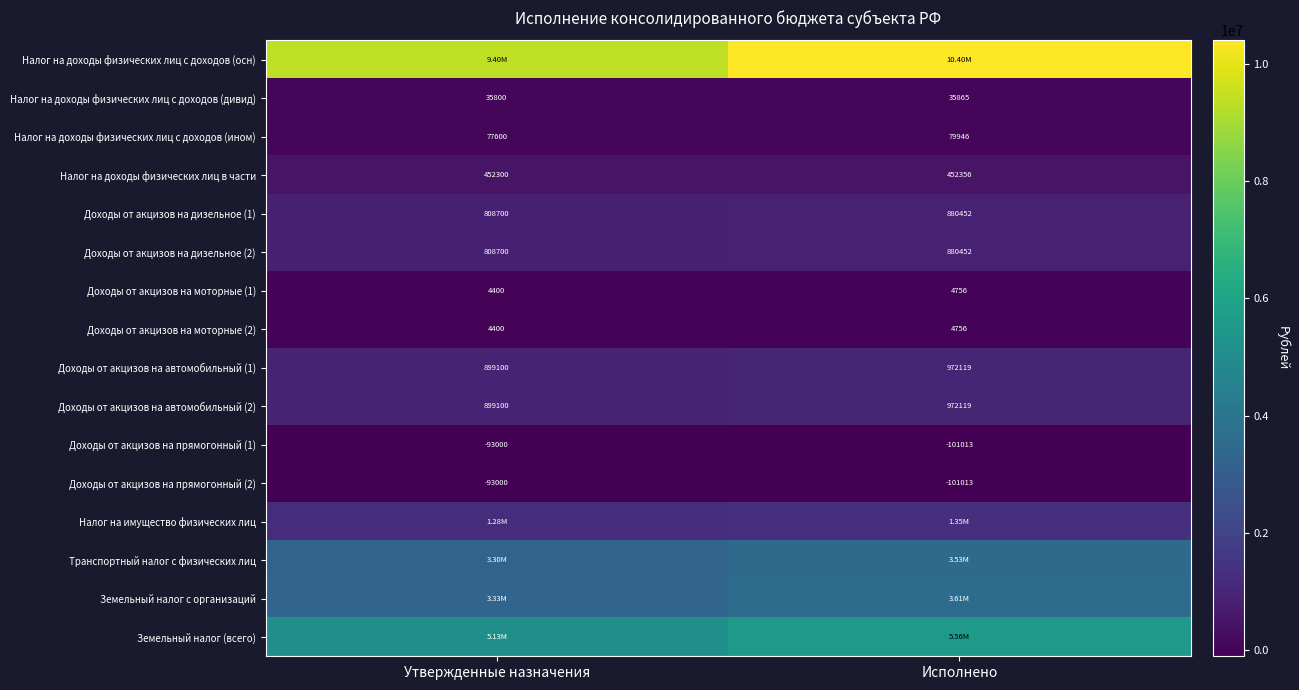

Where is Налог на доходы физических лиц в части nearest to the value 452328?

Утвержденные назначения